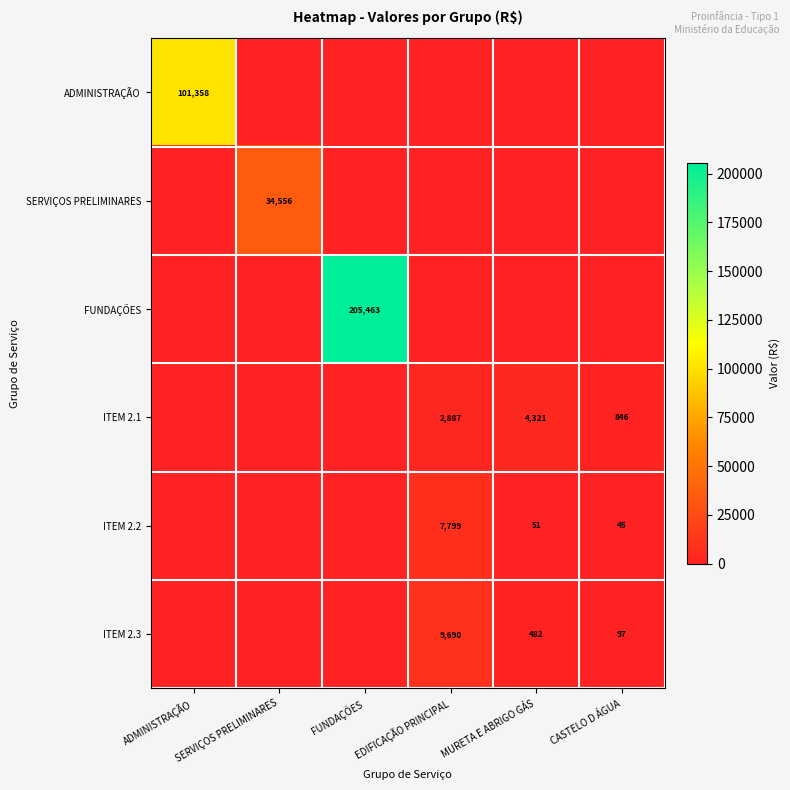

Is the value of ITEM 2.2 at MURETA E ABRIGO GÁS greater than the value of ITEM 2.3 at CASTELO D ÁGUA?

No